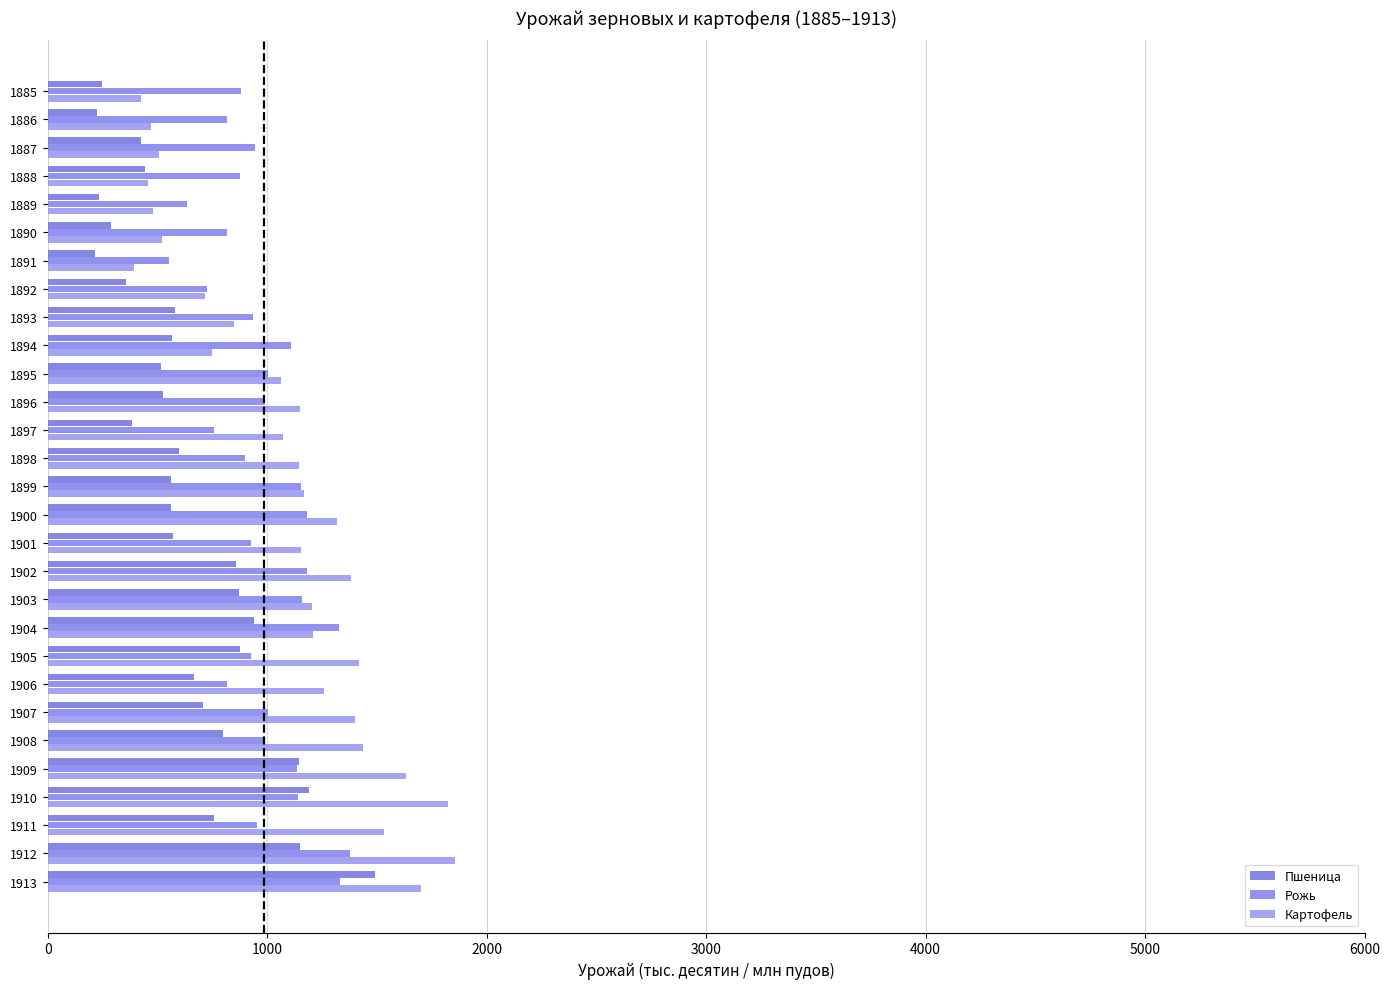

Which series has the largest total across all categories?

Картофель